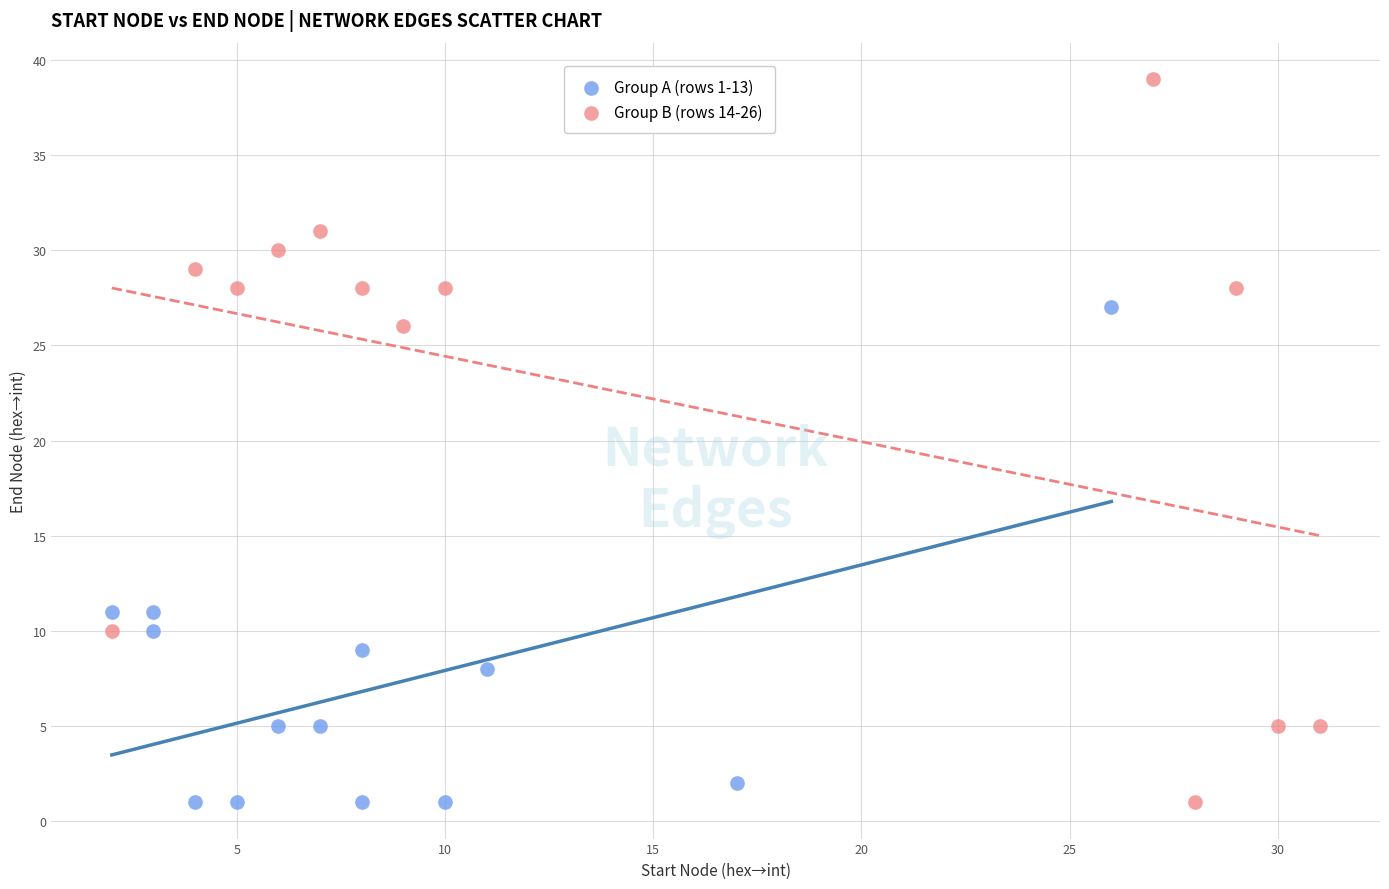

Which series reaches the maximum Y coordinate?

Group B (rows 14-26)